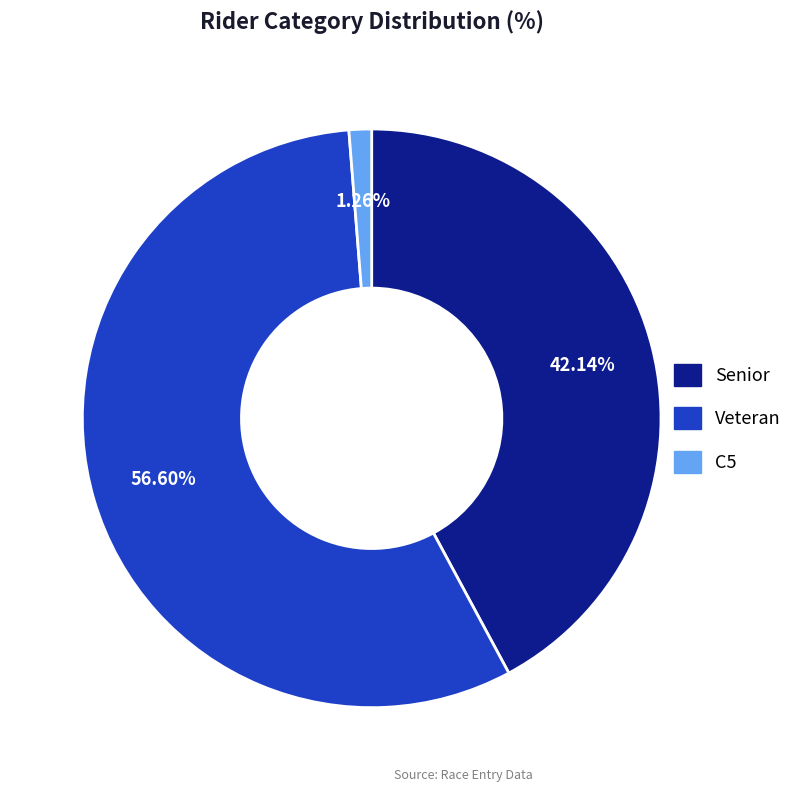

What percentage is the C5 slice, to the nearest percent?

1%